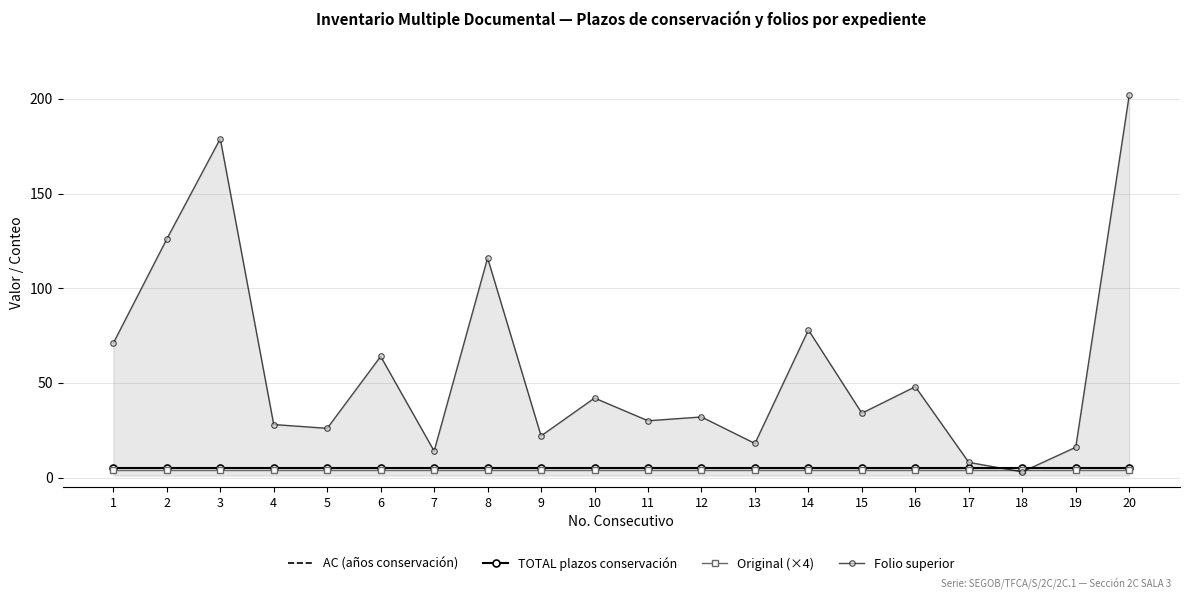

Count the number of categories in the chart.

20